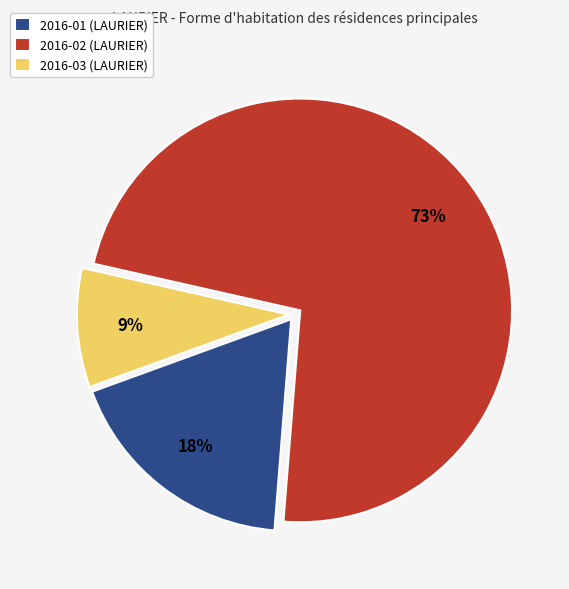

Does 2016-01 represent more than half of the total?

No